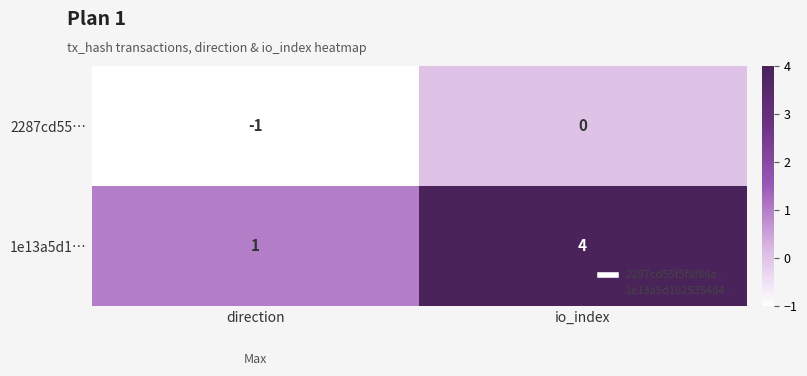

Rank the series by their average value, from highest to lowest.

1e13a5d1…, 2287cd55…